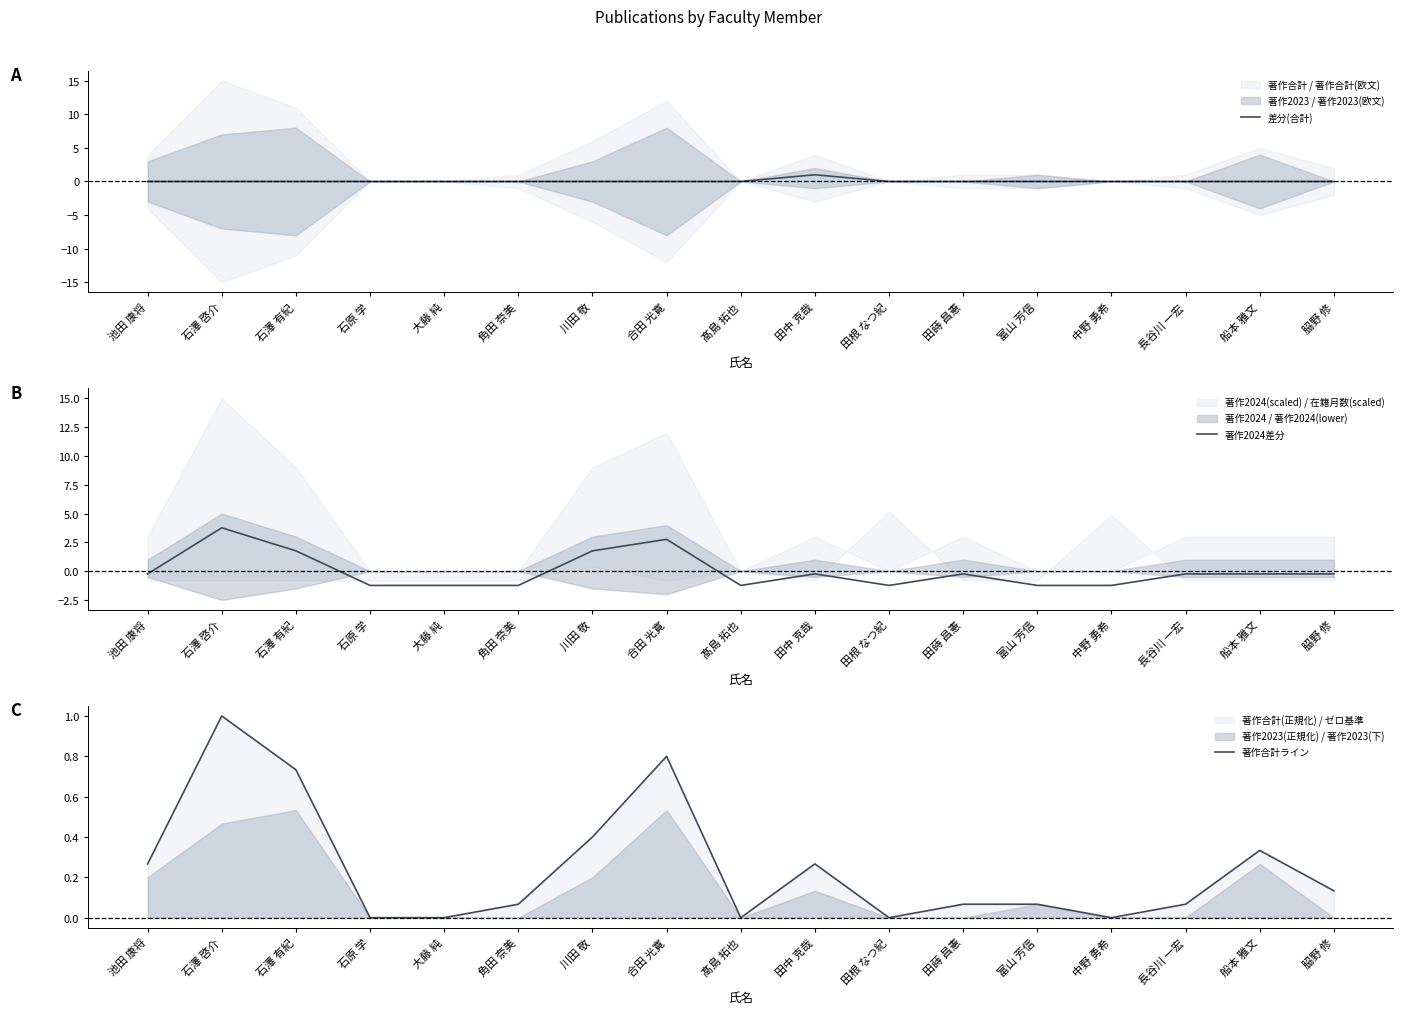

Reading right to left, extract all data points from this chart.

差分(合計): 𦚰野 修=0.0	船本 雅文=0.0	長谷川 一宏=0.0	中野 勇希=0.0	富山 芳信=0.0	田蒔 昌憲=0.0	田根 なつ紀=0.0	田中 克哉=1.0	髙島 拓也=0.0	合田 光寛=0.0	川田 敬=0.0	角田 奈美=0.0	大藤 純=0.0	石原 学=0.0	石澤 有紀=0.0	石澤 啓介=0.0	池田 康将=0.0
著作2024差分: 𦚰野 修=-0.2	船本 雅文=-0.2	長谷川 一宏=-0.2	中野 勇希=-1.2	富山 芳信=-1.2	田蒔 昌憲=-0.2	田根 なつ紀=-1.2	田中 克哉=-0.2	髙島 拓也=-1.2	合田 光寛=2.8	川田 敬=1.8	角田 奈美=-1.2	大藤 純=-1.2	石原 学=-1.2	石澤 有紀=1.8	石澤 啓介=3.8	池田 康将=-0.2
著作合計ライン: 𦚰野 修=0.1	船本 雅文=0.3	長谷川 一宏=0.1	中野 勇希=0.0	富山 芳信=0.1	田蒔 昌憲=0.1	田根 なつ紀=0.0	田中 克哉=0.3	髙島 拓也=0.0	合田 光寛=0.8	川田 敬=0.4	角田 奈美=0.1	大藤 純=0.0	石原 学=0.0	石澤 有紀=0.7	石澤 啓介=1.0	池田 康将=0.3